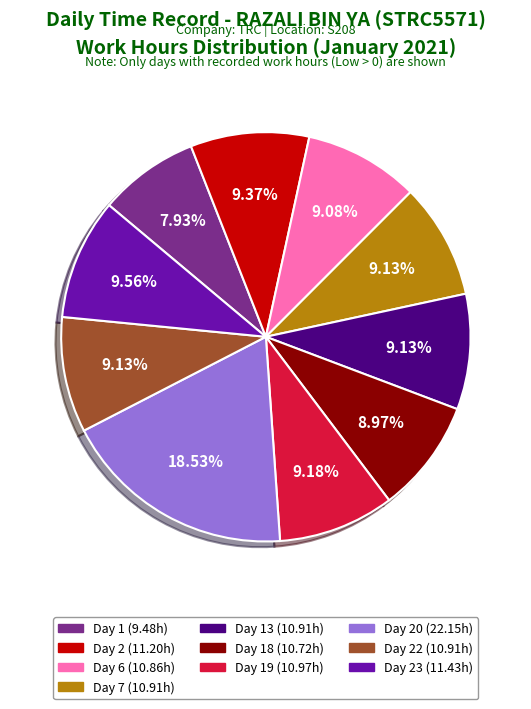

Count the number of slices in the pie.

10